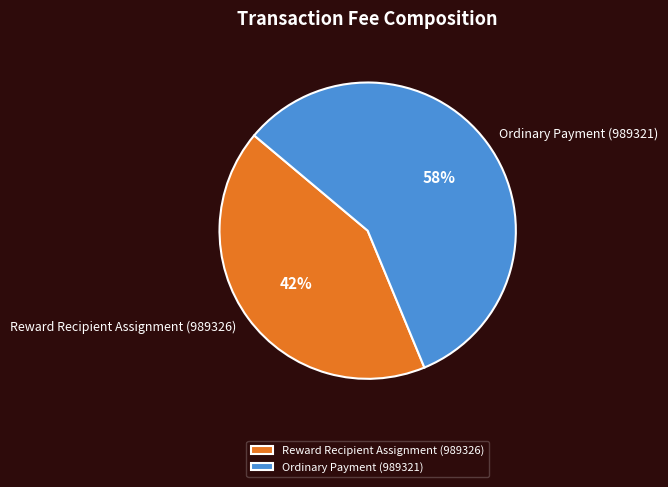

The Reward Recipient Assignment (989326) slice represents 29% of the pie. True or false?

False